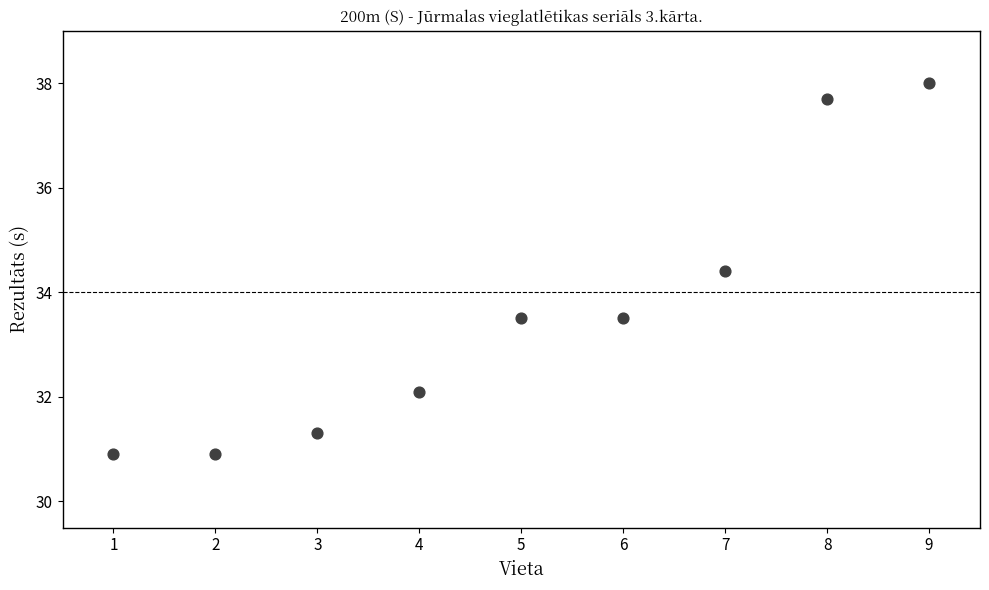

What Y value in the scatter plot is closest to 34?

34.4